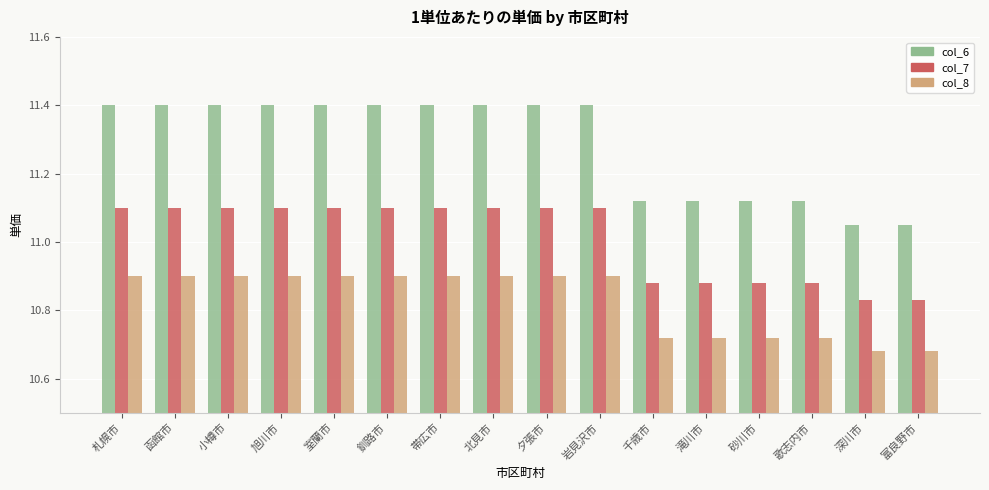

What are all the series names shown in the legend?

col_6, col_7, col_8